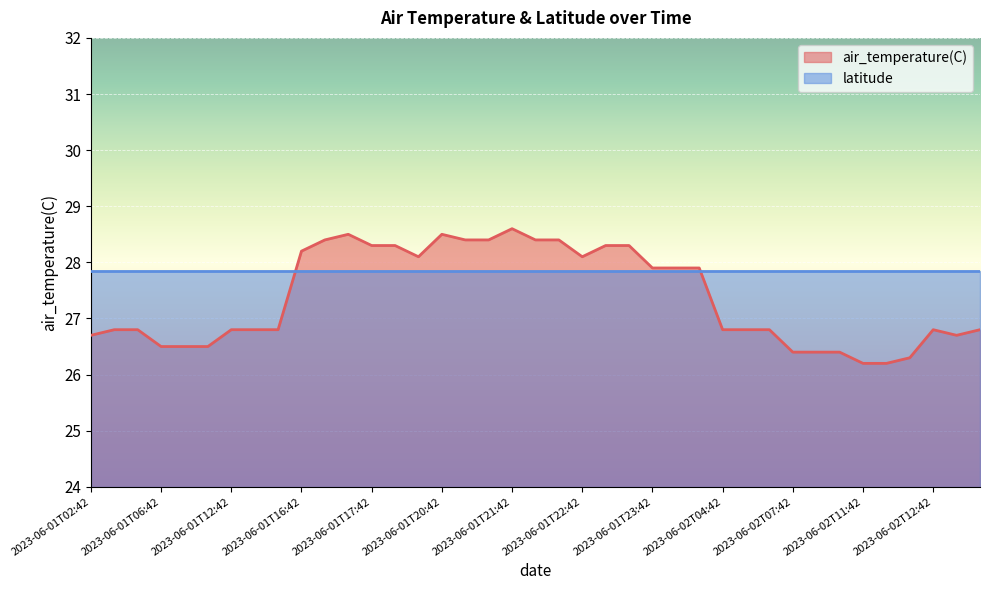

True or false: the data shows 39.2 at 2023-06-01T23:42.

False